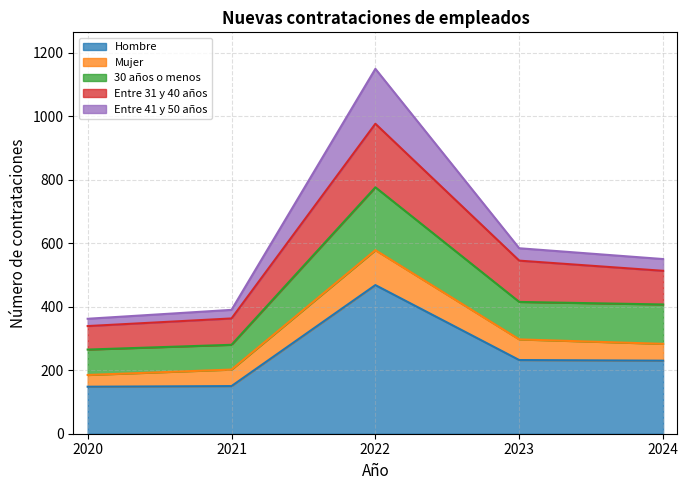

At how many categories does at least one series exceed 970?

1